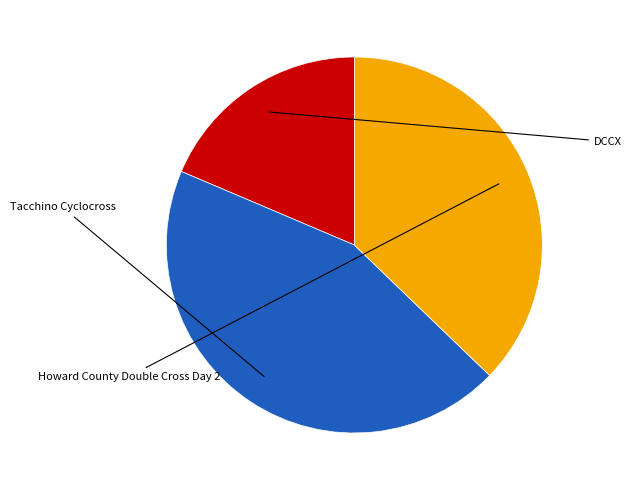

Does any single category account for the majority?

No